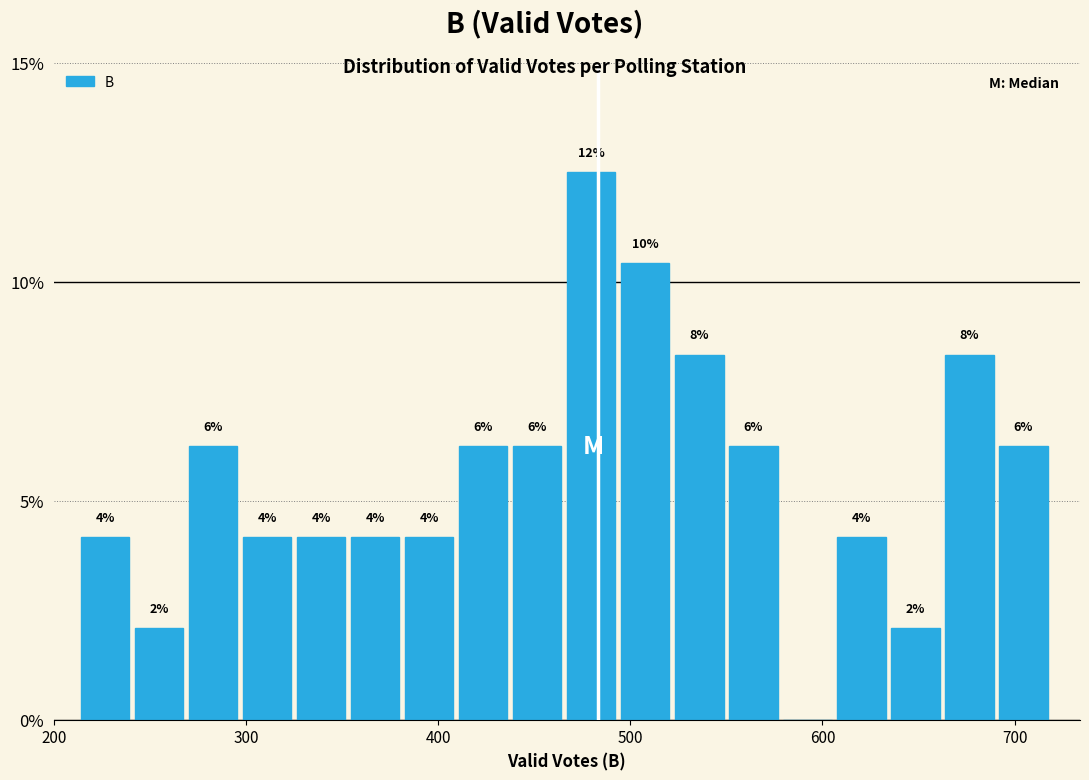

Around what value on the x-axis is the tallest bar? Give the approximate position of its centre, as read against the axis.

480